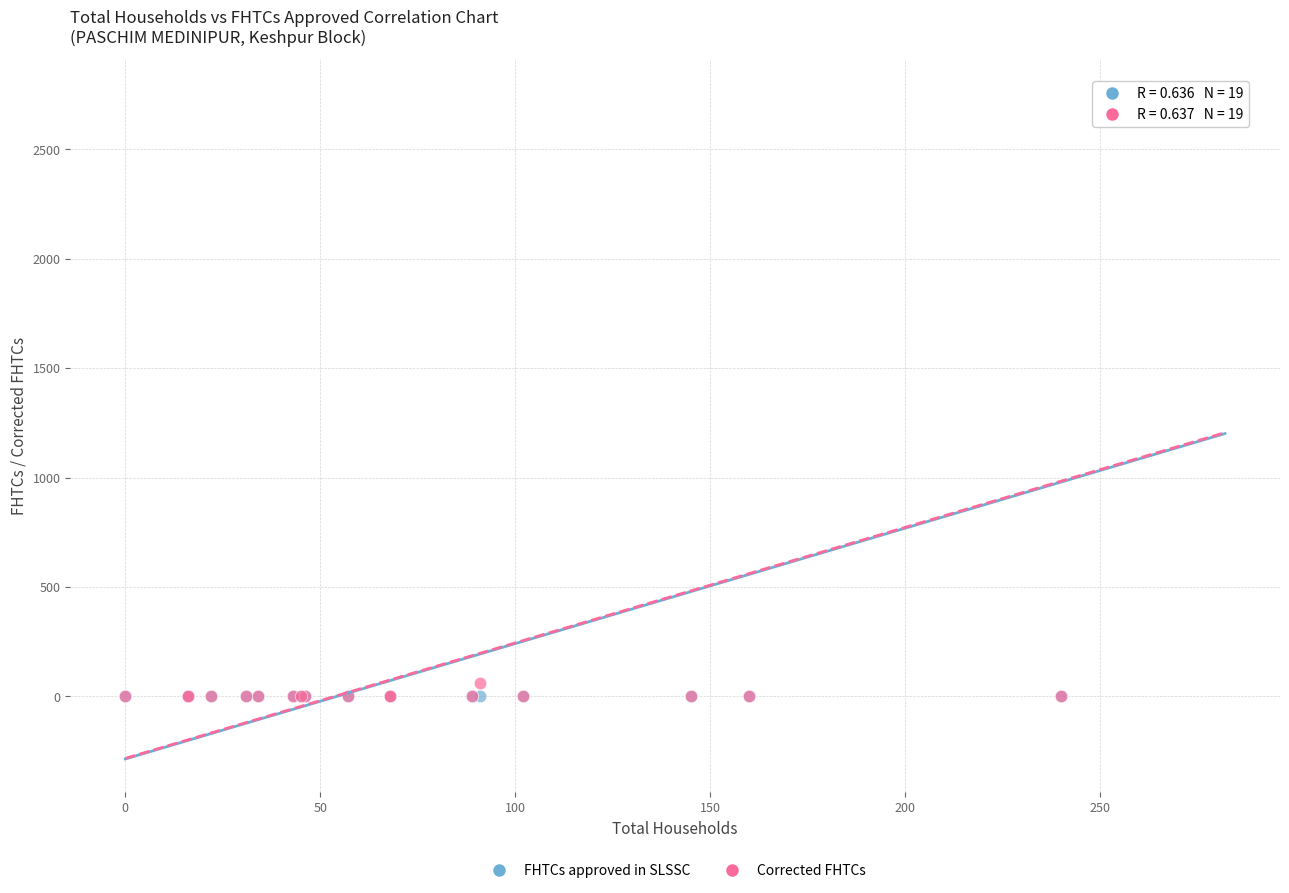

What are all the series names shown in the legend?

FHTCs approved in SLSSC, Corrected FHTCs